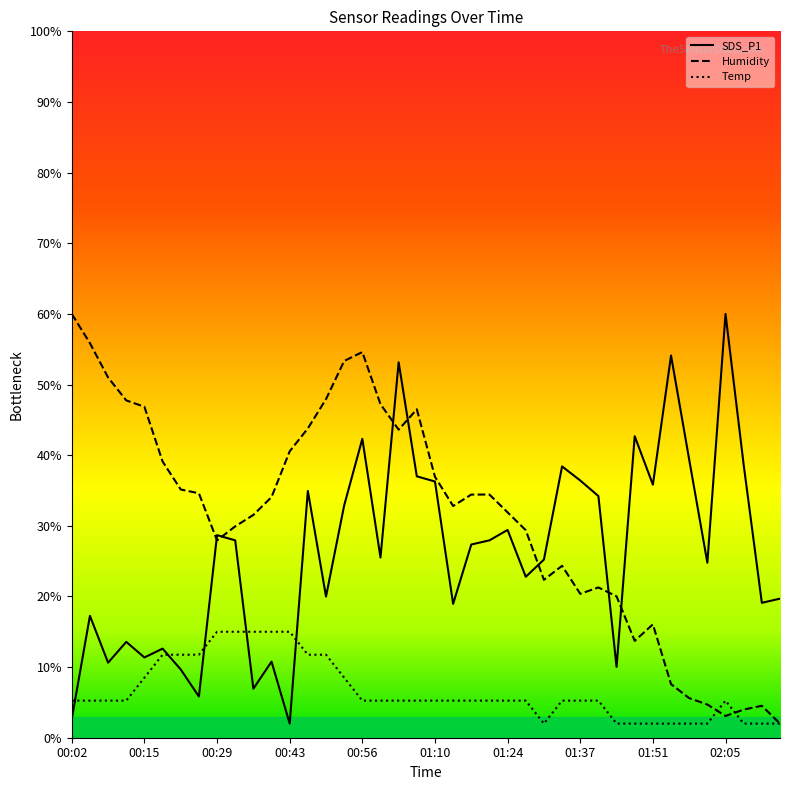

What is the greatest value displayed?

60.0